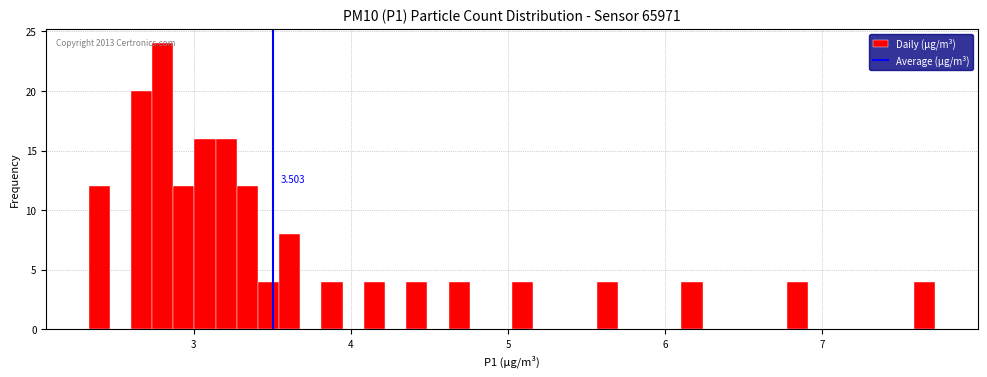

Around what value on the x-axis is the tallest bar? Give the approximate position of its centre, as read against the axis.

2.8